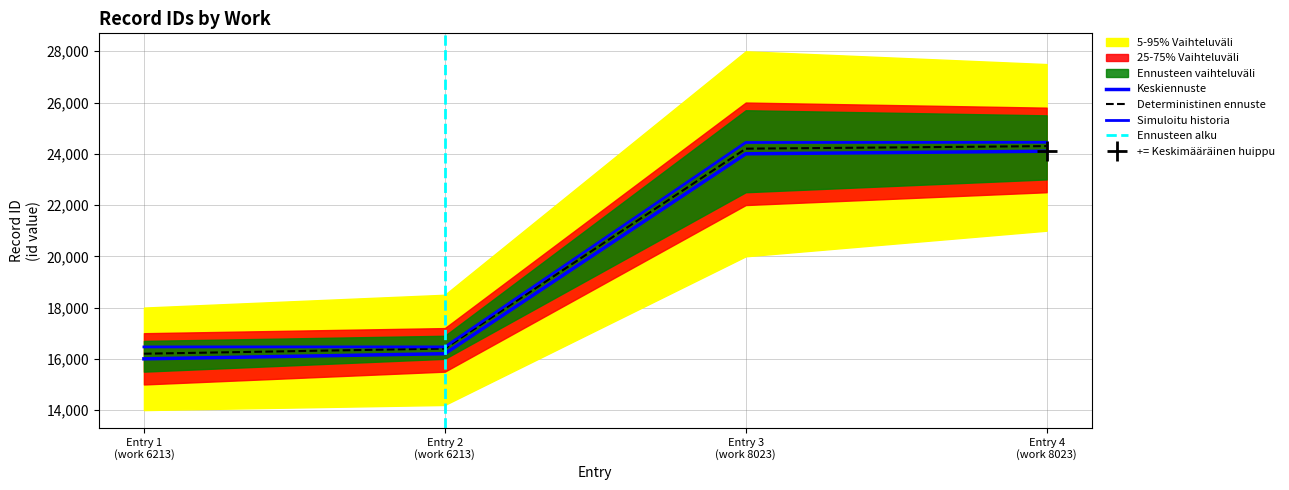

Does the chart display data point markers on the line(s)?

No